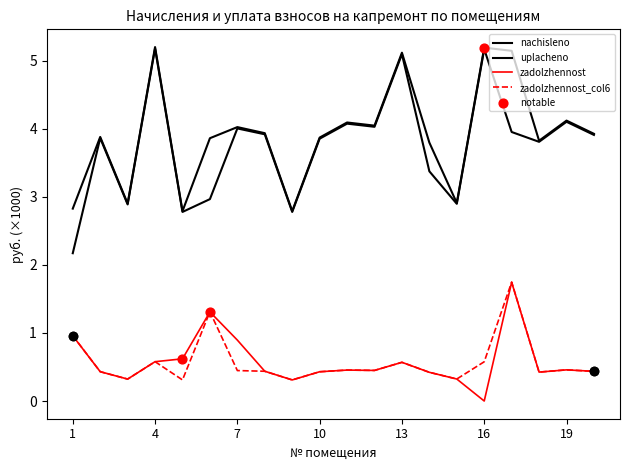

At how many categories does at least one series exceed 0?

20